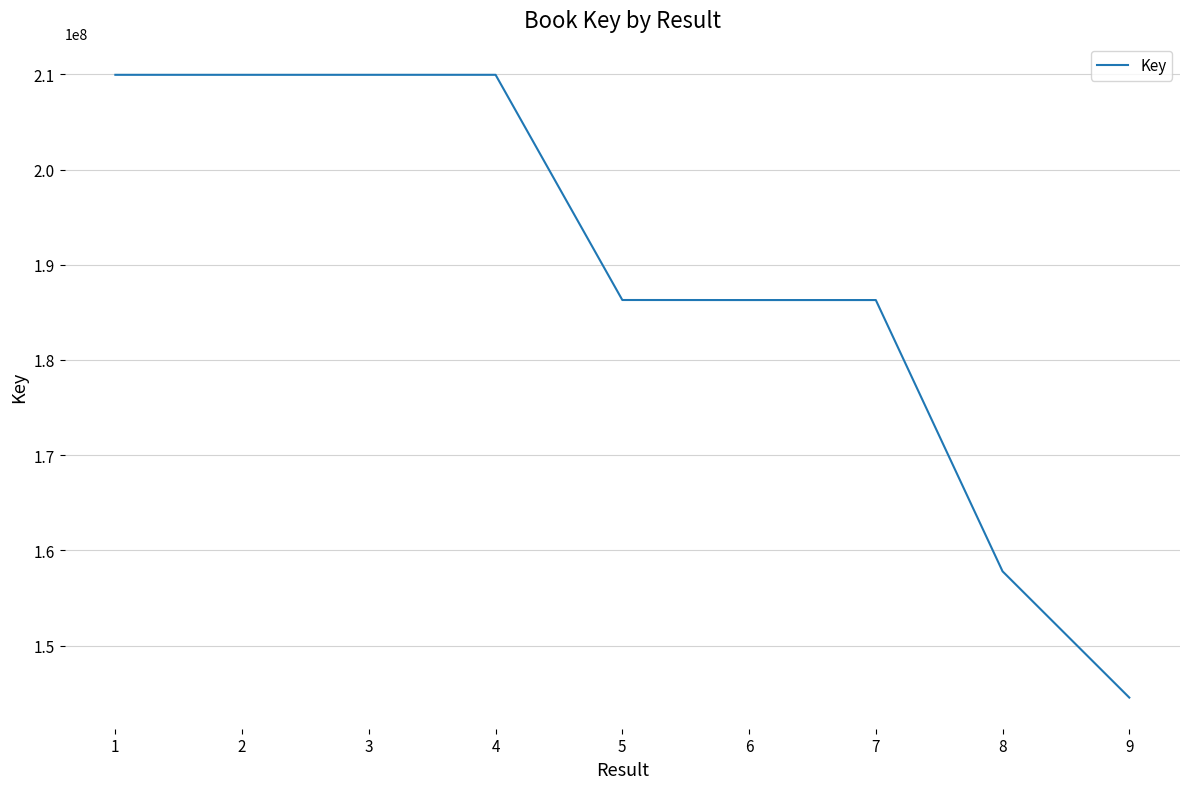

Approximately how many times larger is the value at 5 compared to 8?

1.2